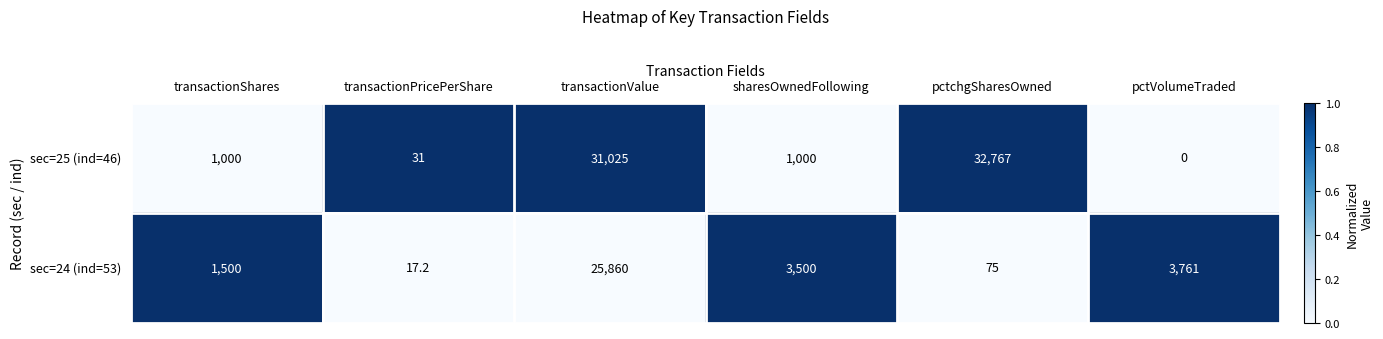

What is the difference between the highest and lowest values at pctchgSharesOwned?

32692.0